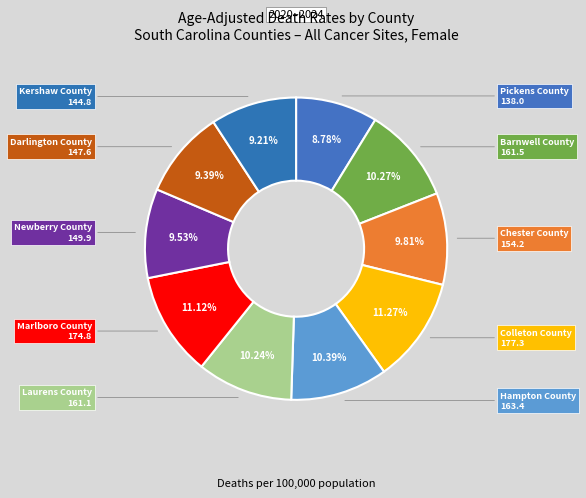

To the nearest percent, what percentage of the pie is Newberry County?

10%